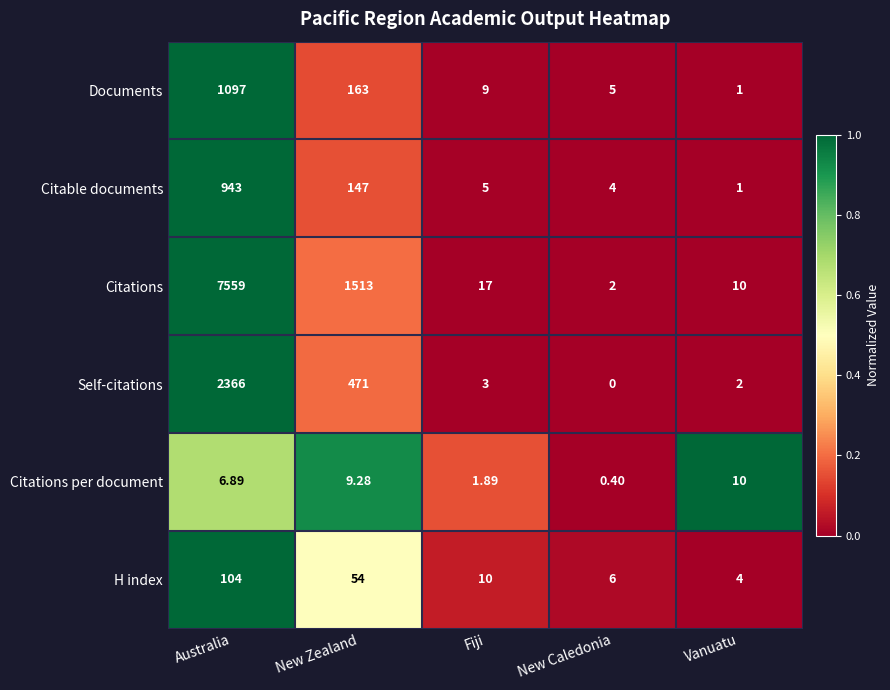

List the labels in order of H index value, largest first.

Australia, New Zealand, Fiji, New Caledonia, Vanuatu